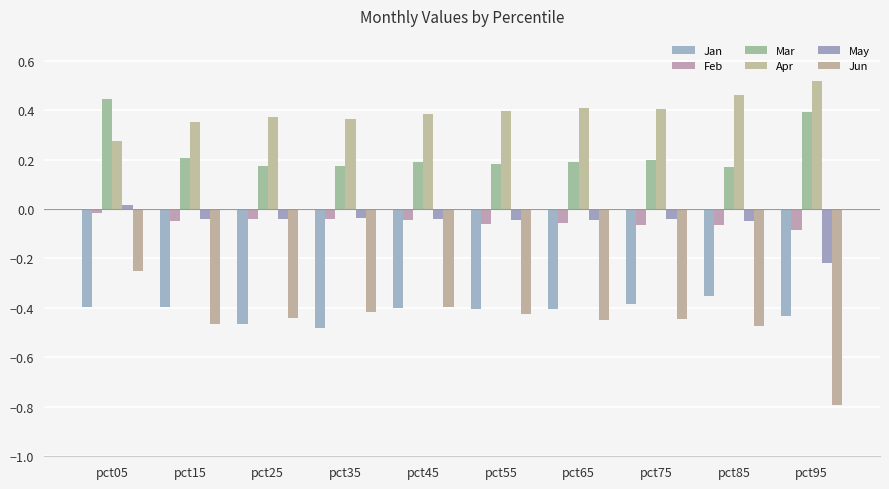

Is it true that May equals -0.0 at pct35?

True